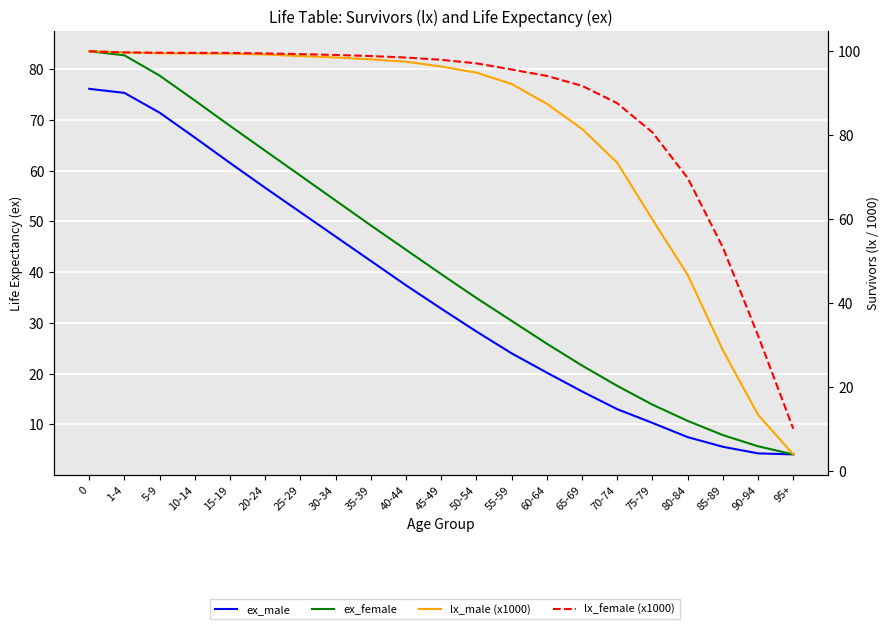

What is the sum of all lx_female (x1000) values?

1804.4